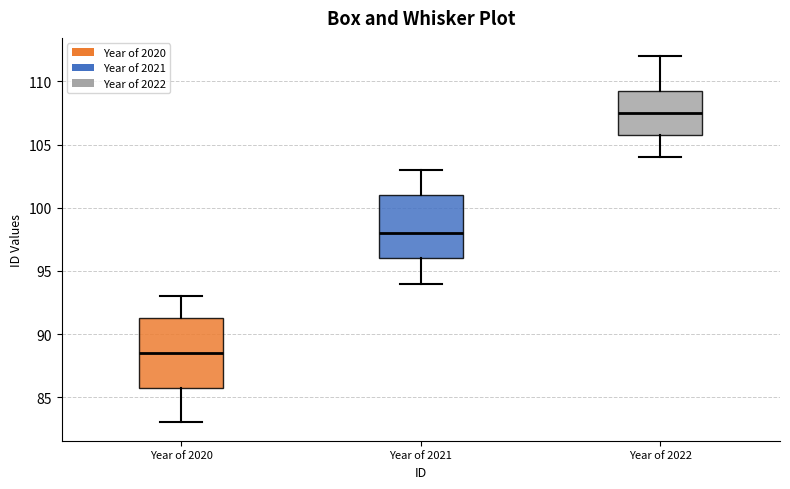

Reading left to right, read every box against the y-axis: the position of its median line, the range the box covers, and the ends of its whiskers. The values are not printed on the chart, so give them approximately, as read against the axis.

Year of 2020: median 88.5, box 86.0 to 91.5, whiskers 83.0 to 93.0
Year of 2021: median 98.0, box 96.0 to 101.0, whiskers 94.0 to 103.0
Year of 2022: median 107.5, box 106.0 to 109.5, whiskers 104.0 to 112.0